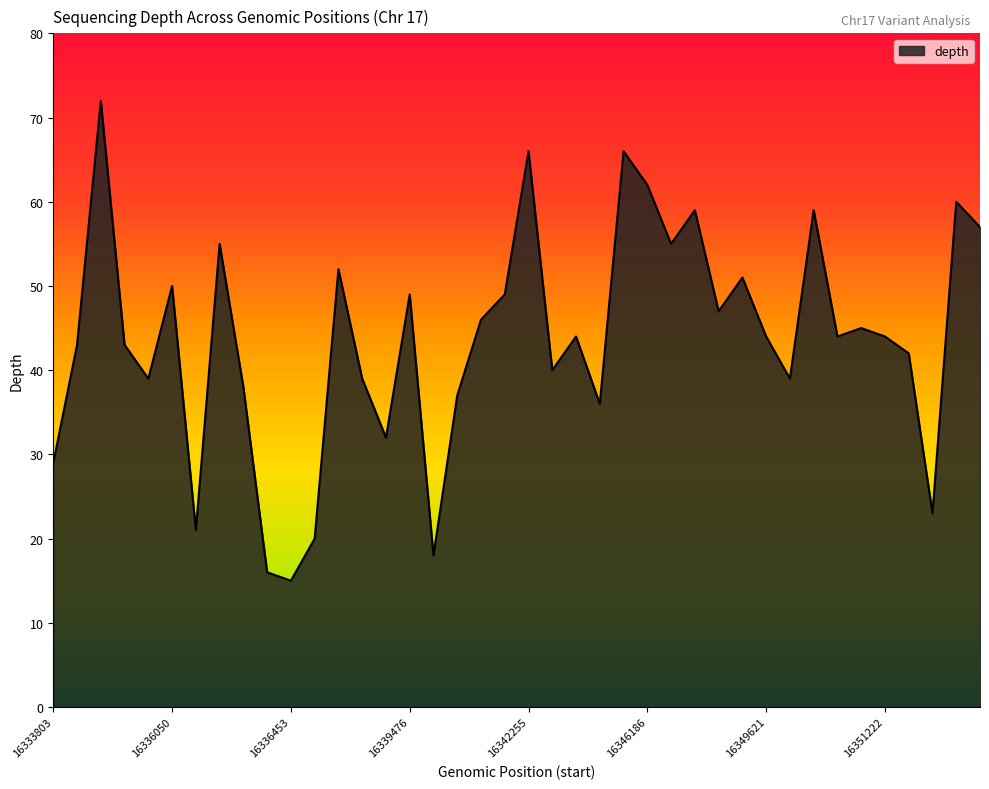

What is the greatest value displayed?

72